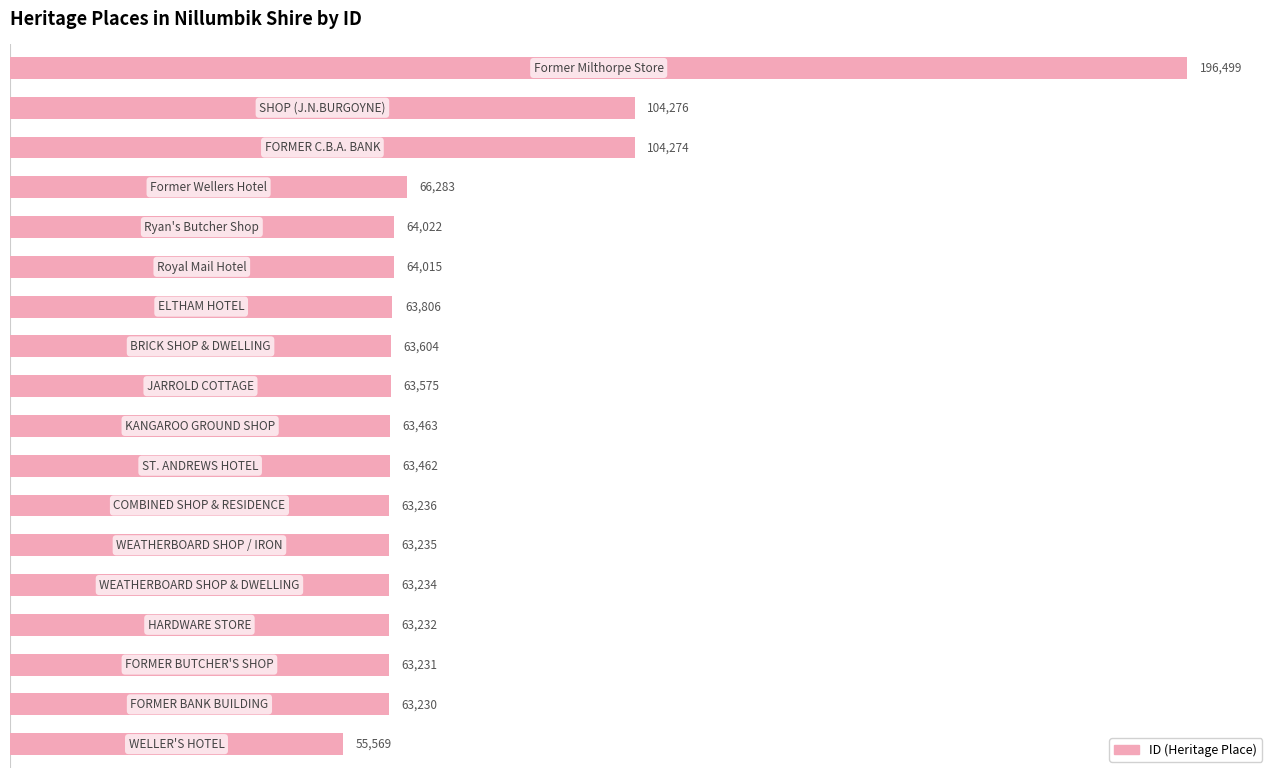

What is the greatest value displayed?

196499